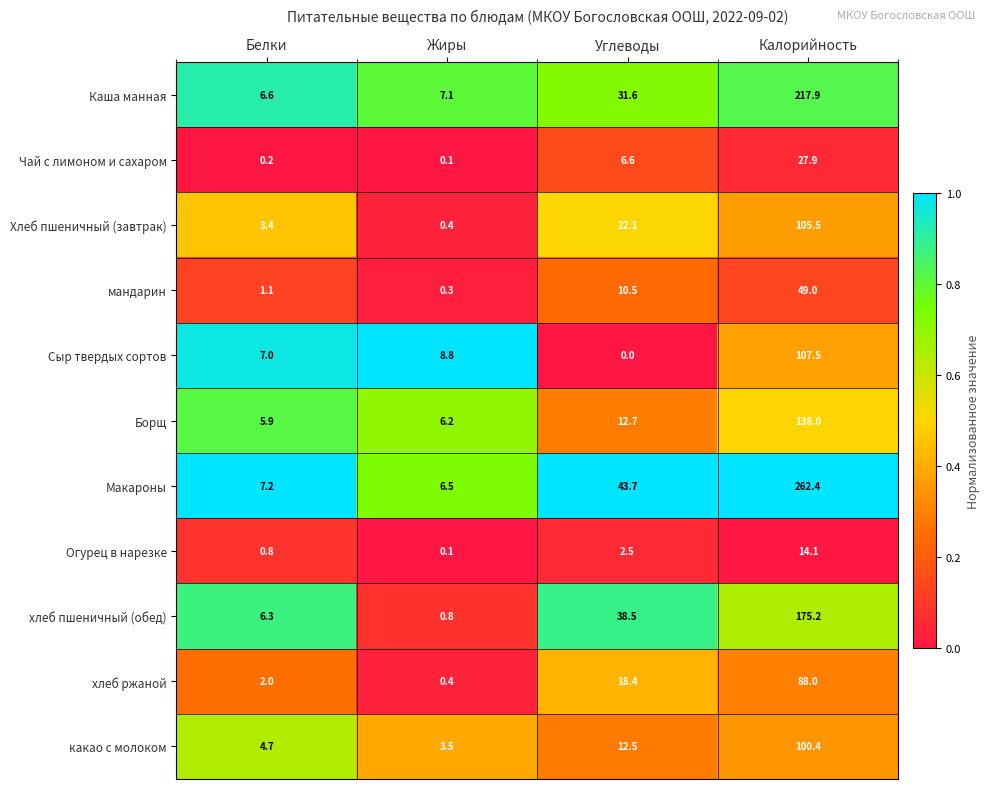

What is the difference between the maximum and minimum values in the какао с молоком series?

96.9